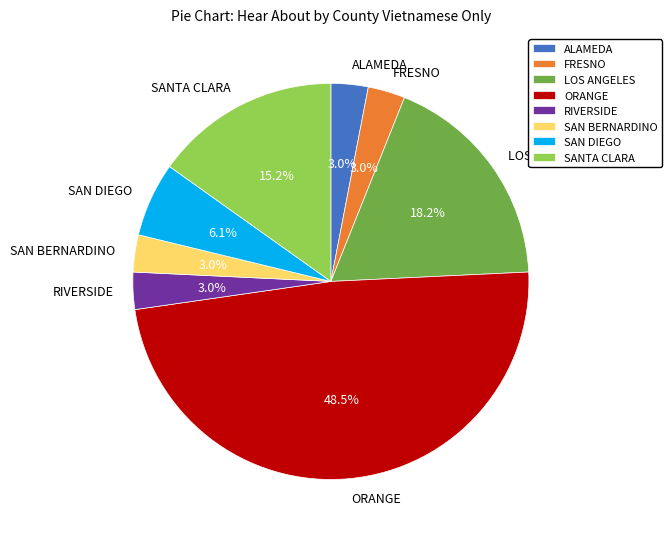

What is the largest slice in the pie chart?

ORANGE